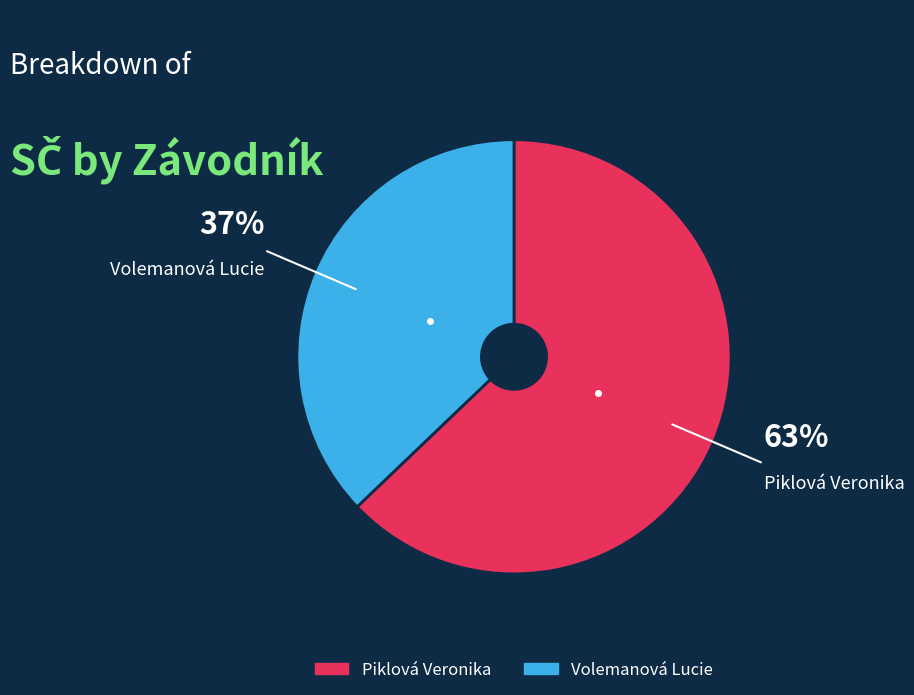

What percentage is the Piklová Veronika slice, to the nearest percent?

63%